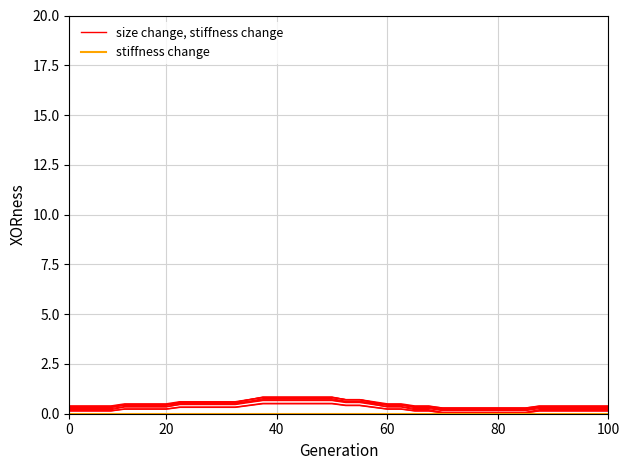

True or false: stiffness change and size change, stiffness change intersect in this chart.

False